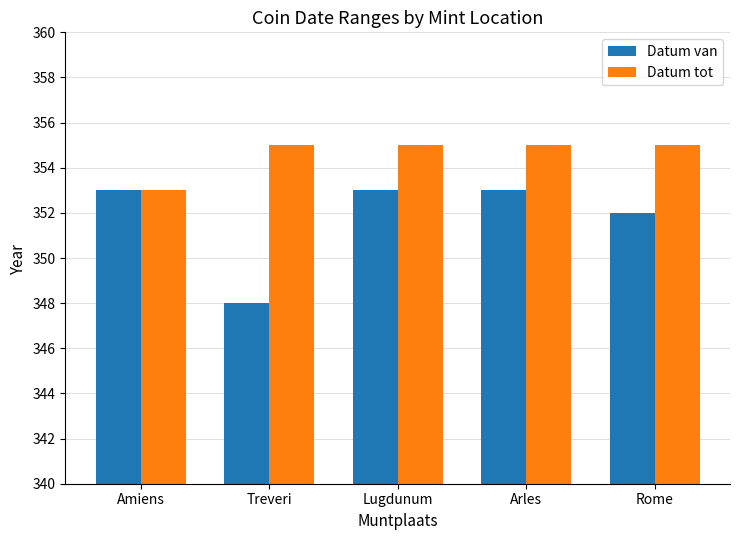

What is the average value of the Datum van series?

352